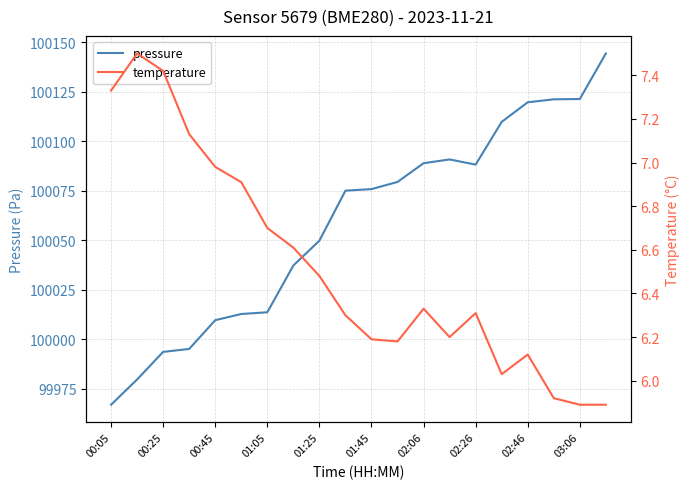

Which series has the largest range (max minus min)?

pressure